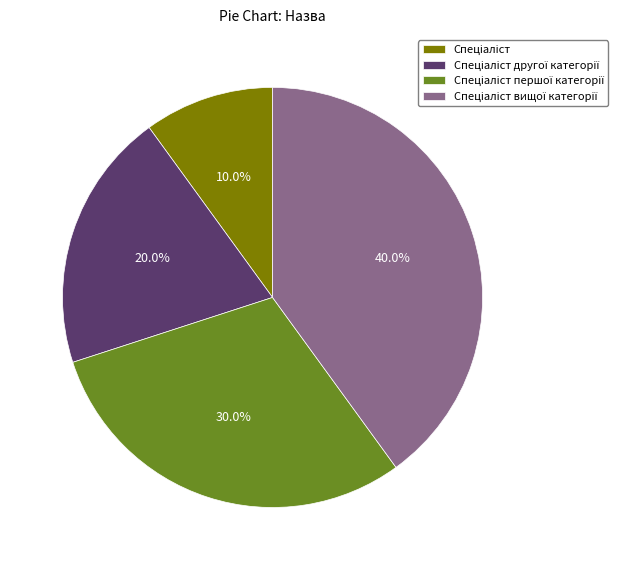

Is there any slice that represents more than half of the pie?

No